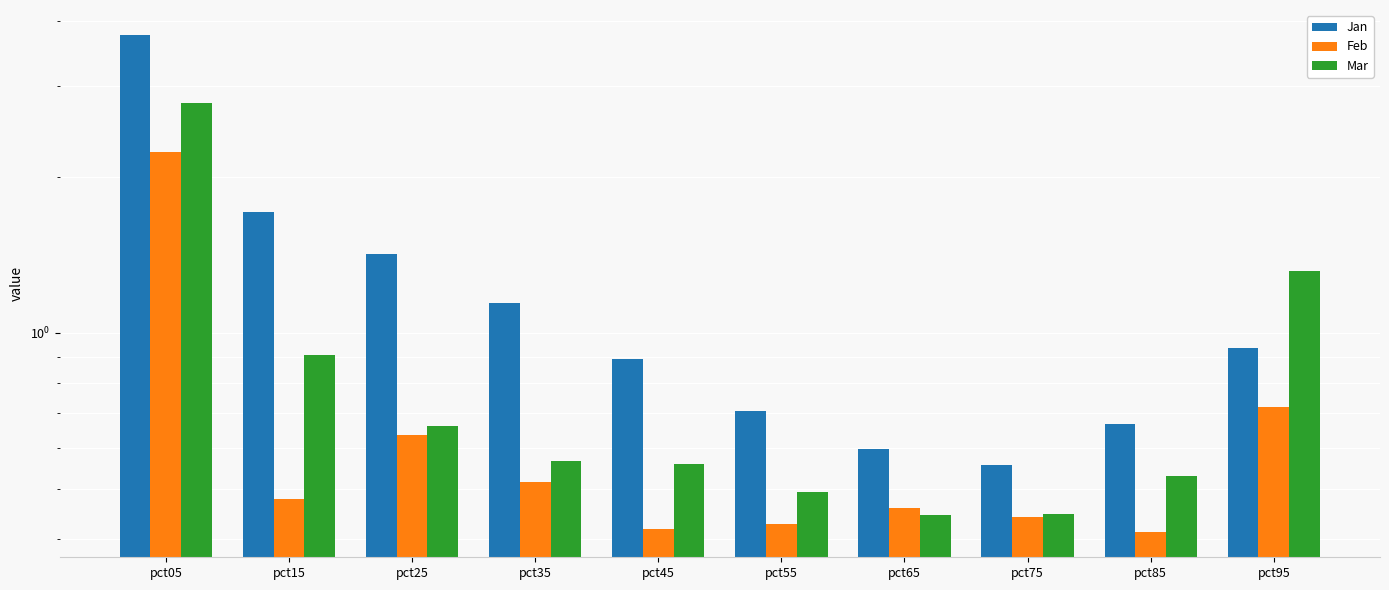

How many bars are there in total?

30